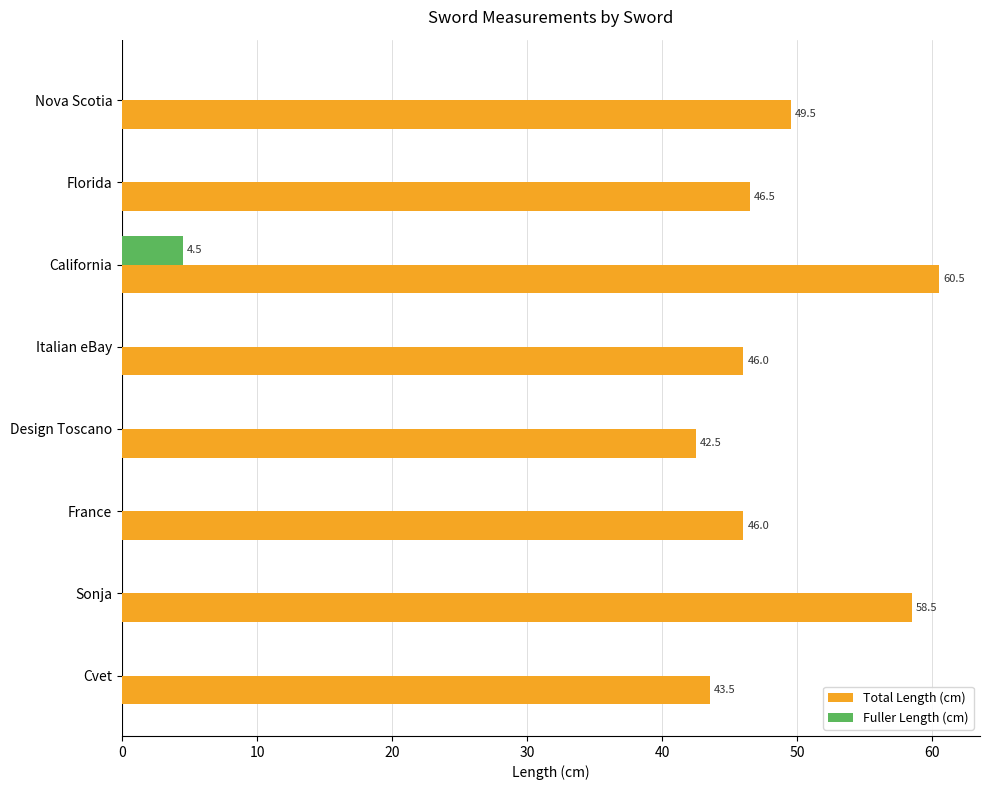

Which label corresponds to the largest value in the chart?

California